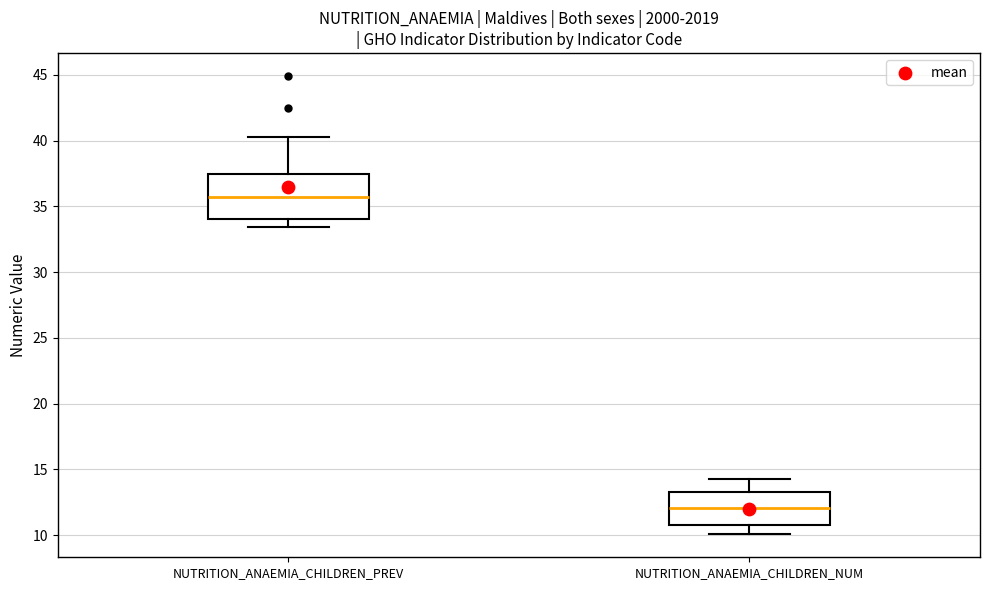

Which box has the highest median line?

NUTRITION_ANAEMIA_CHILDREN_PREV